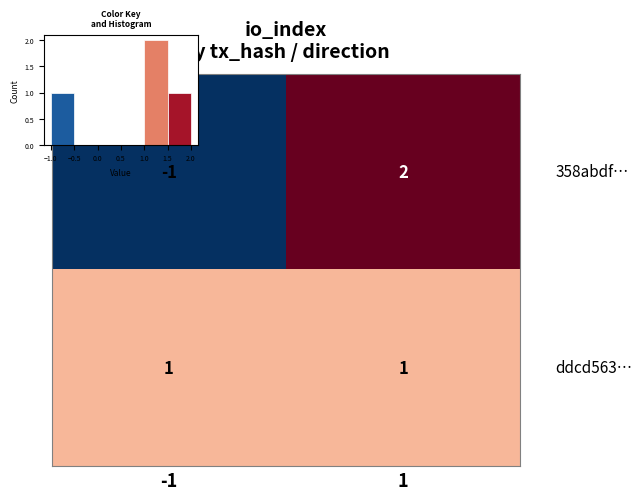

What is the maximum value shown in the chart?

2